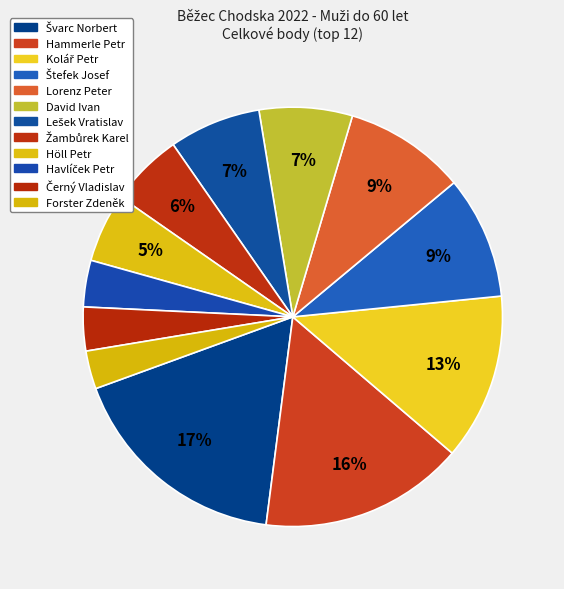

Count the number of slices in the pie.

12